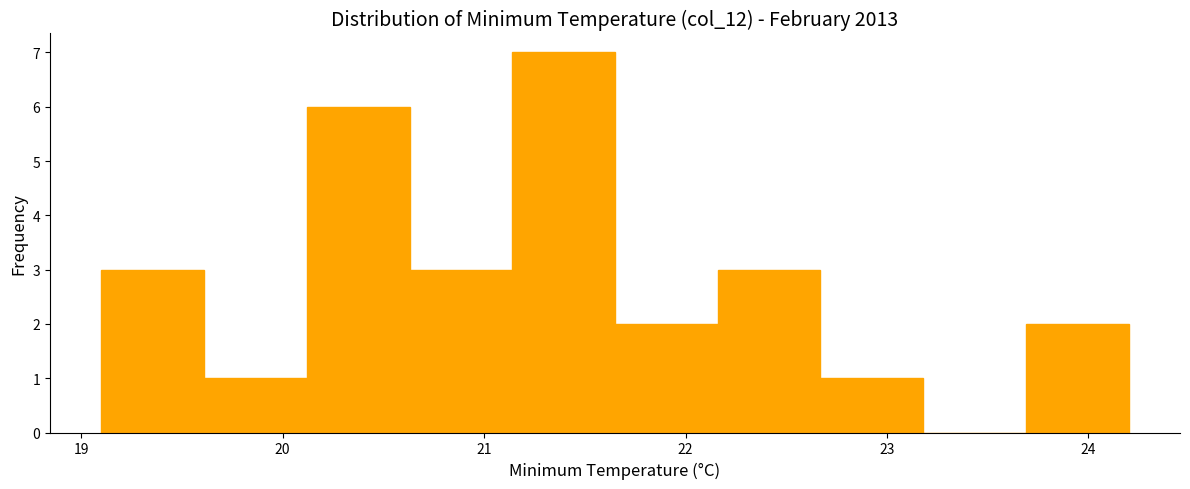

Over which range of the x-axis is the bar tallest?

21.14 to 21.65